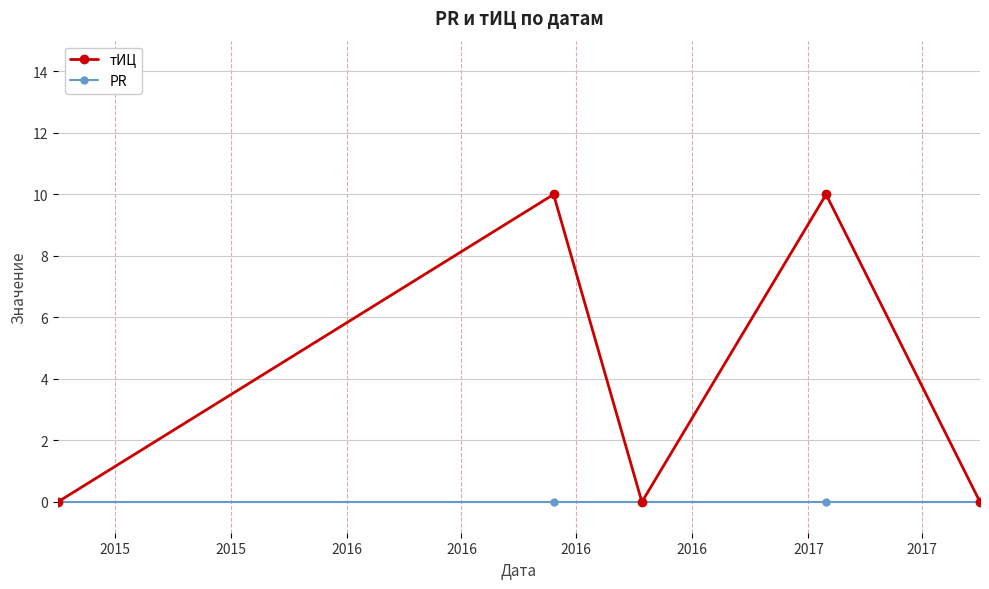

What is the difference between the second highest and second lowest values in the тИЦ series?

10